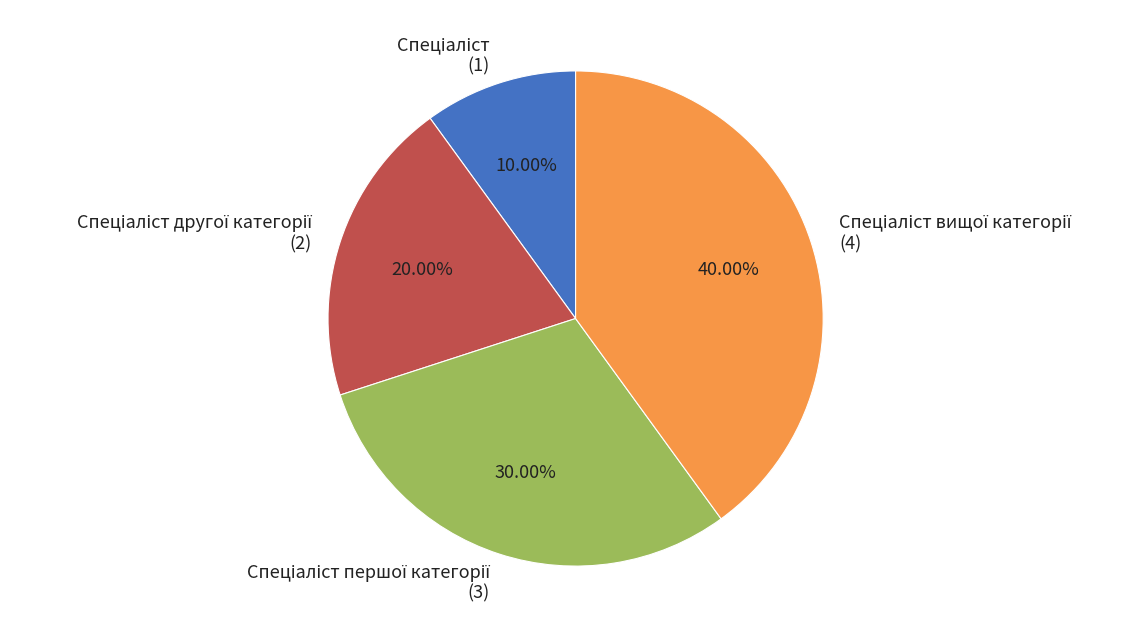

Does any single category account for the majority?

No